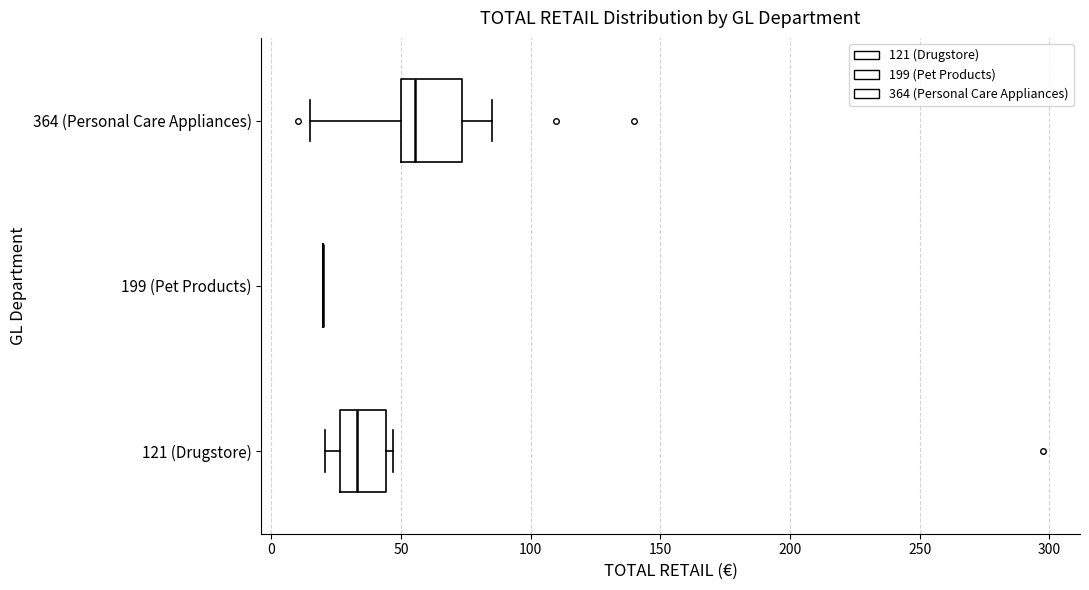

Where does the median line of the box for 364 (Personal Care Appliances) sit on the x-axis? The values are not printed on the chart, so give them approximately, as read against the axis.

55